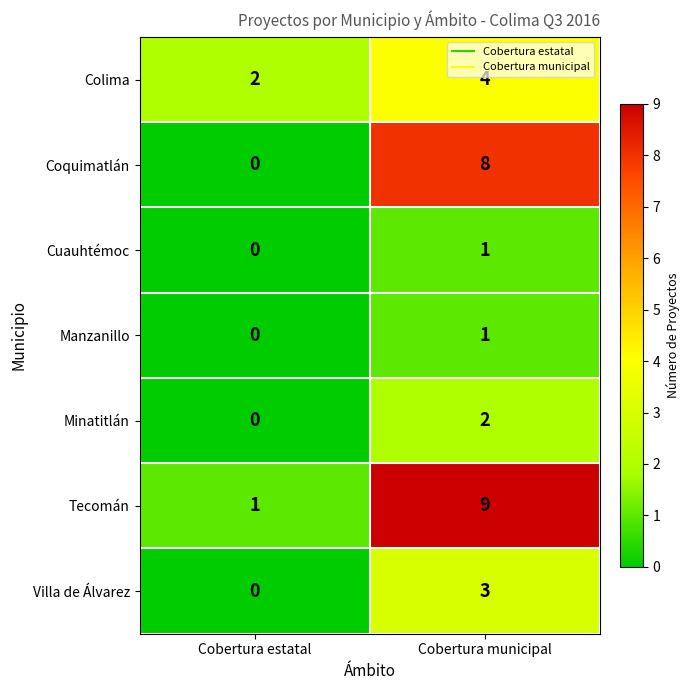

At which category is the sum across all series the highest?

Cobertura municipal